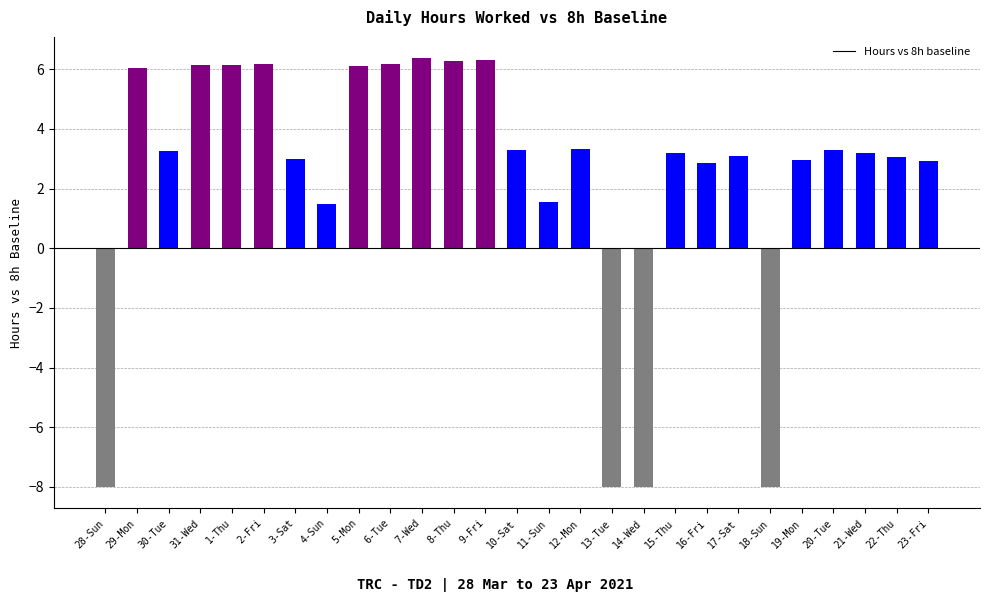

What is the maximum value shown in the chart?

6.4